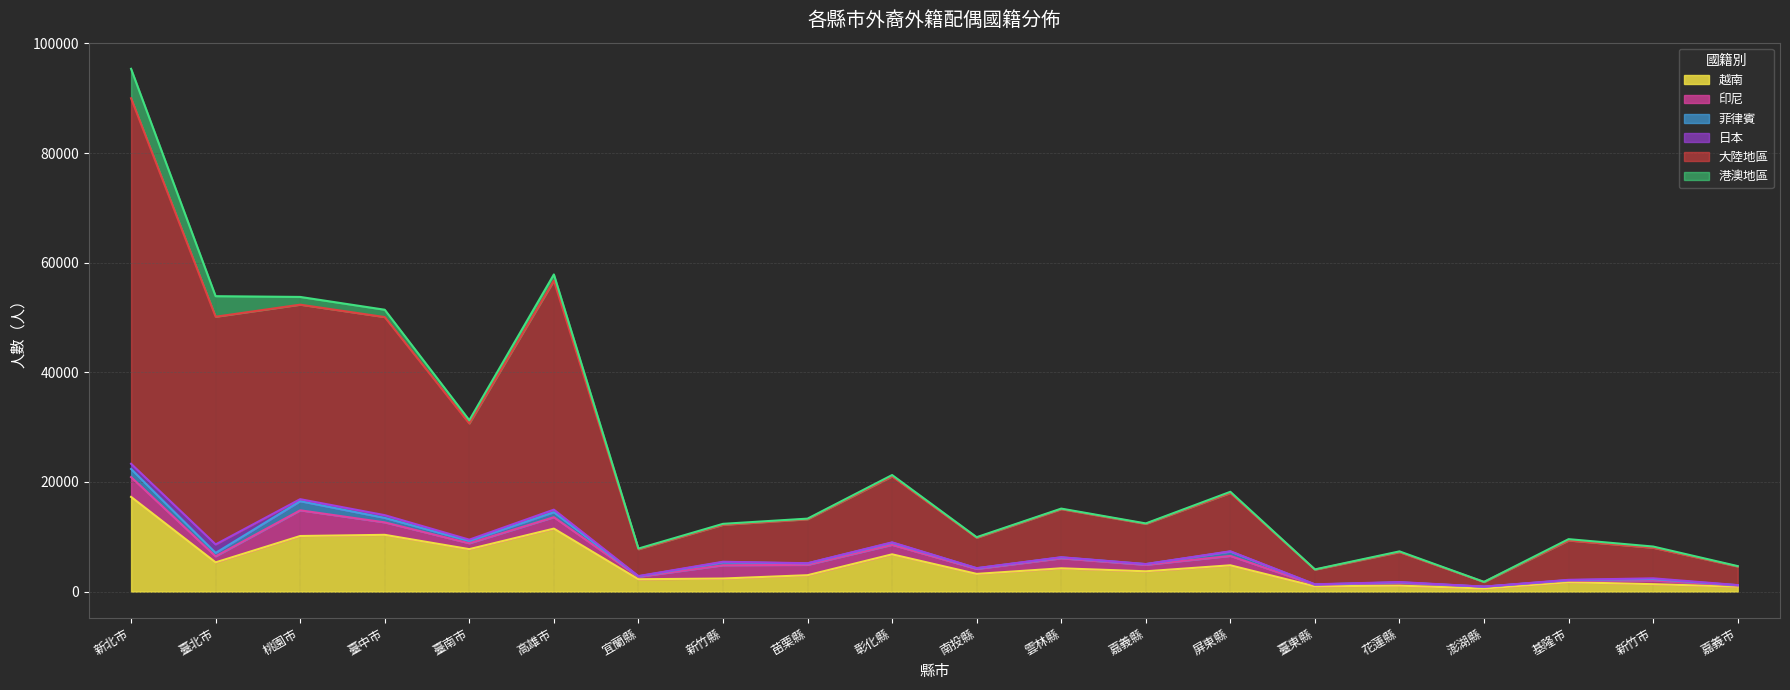

What is the difference between the second highest and minimum values in the 菲律賓 series?

1465